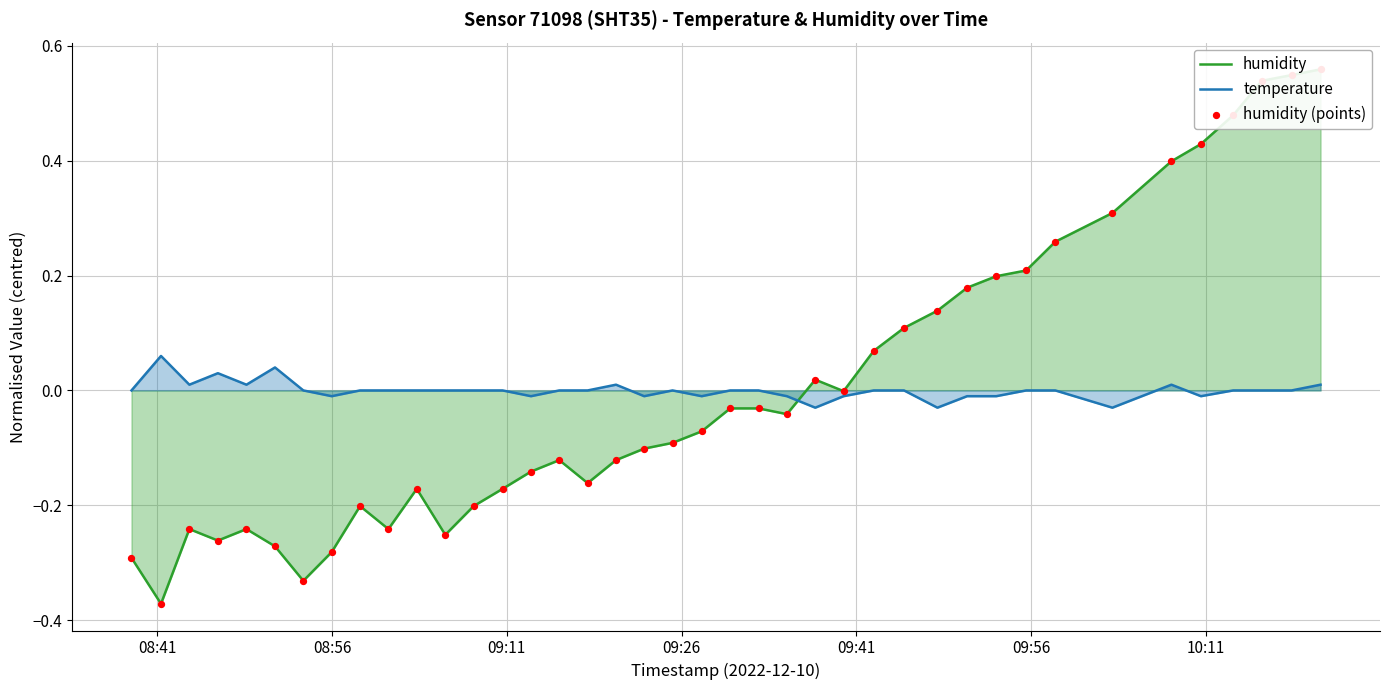

Which series has the largest total across all categories?

humidity